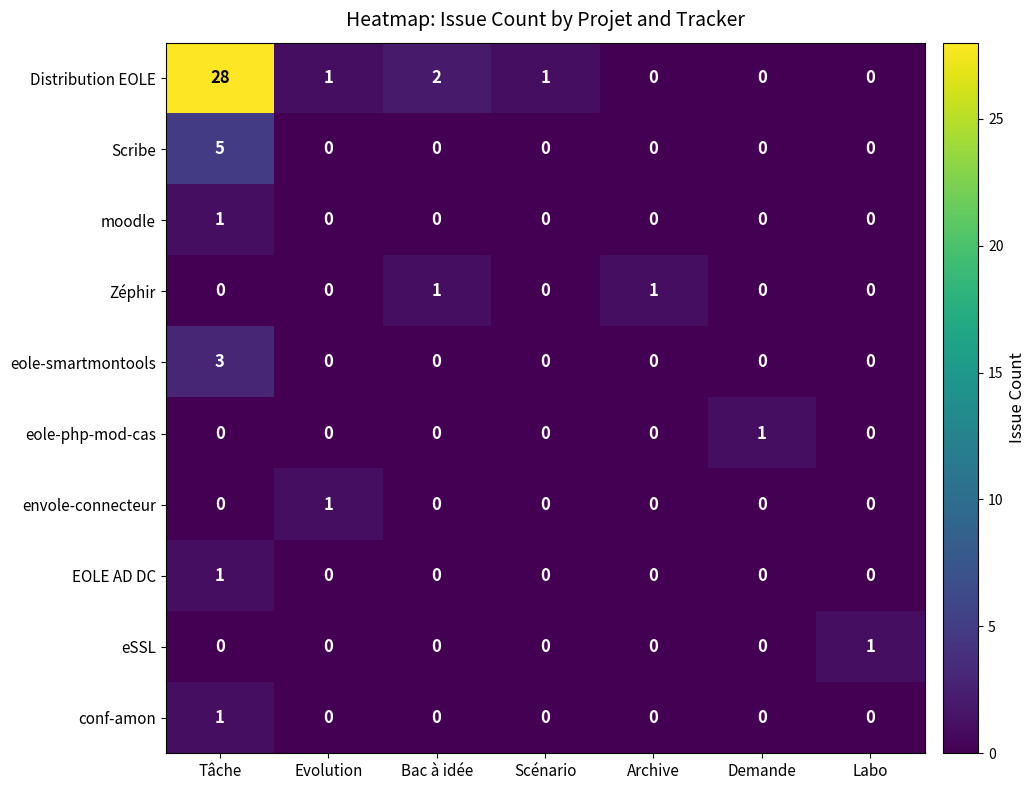

At which category is the sum across all series the highest?

Tâche